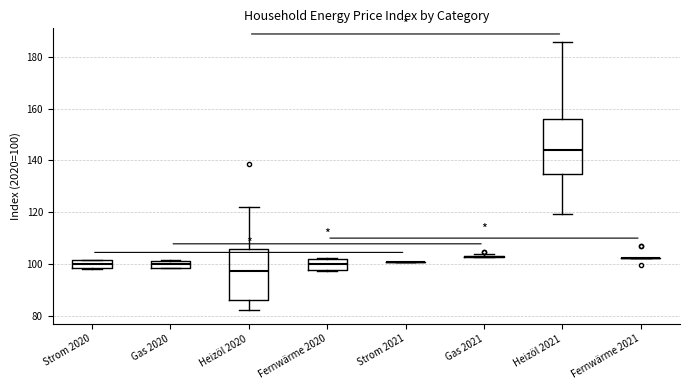

Where does the upper whisker of the box for Heizöl 2021 end on the y-axis? The values are not printed on the chart, so give them approximately, as read against the axis.

186